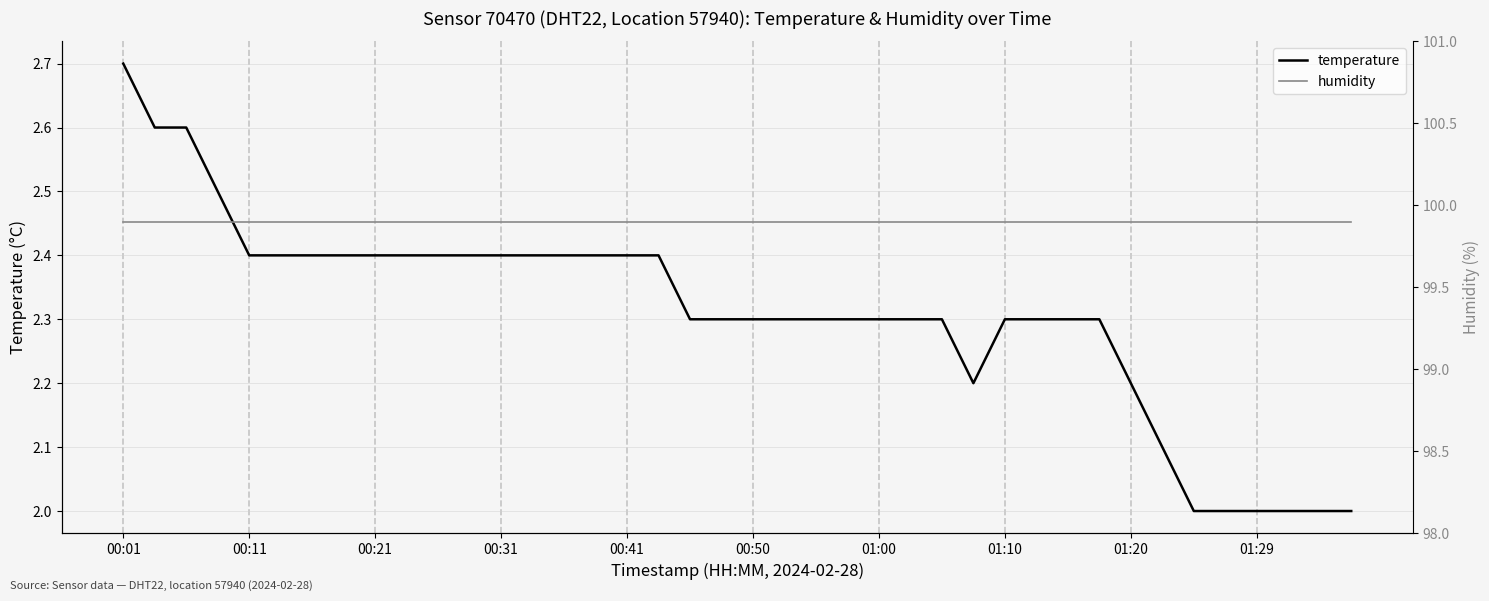

True or false: temperature has a value of 1.0 at 00:01.

False